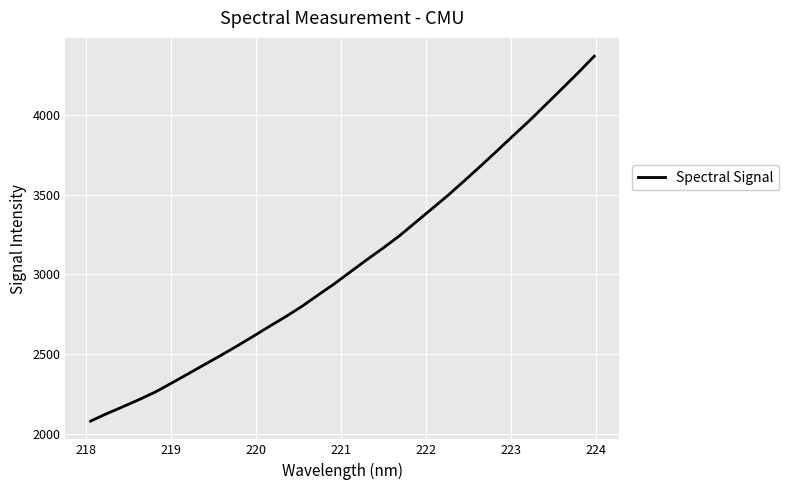

What is the smallest value displayed?

2078.7